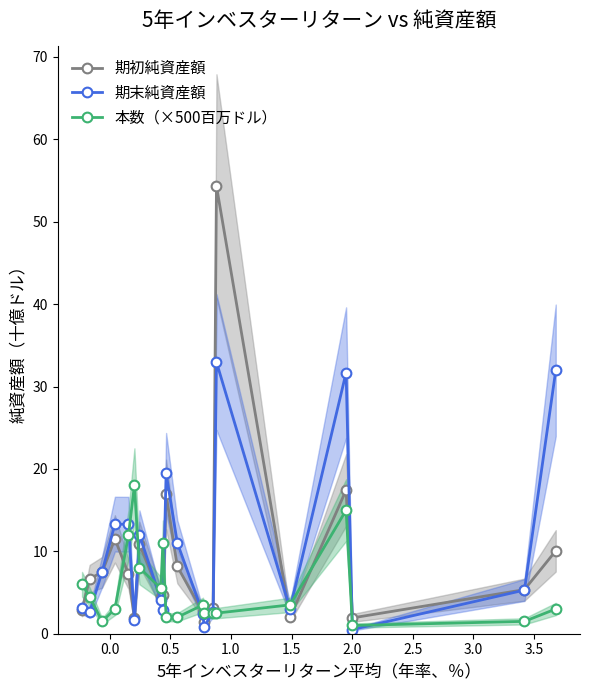

True or false: 本数（×500百万ドル） has more than 1 points higher than both neighbors.

True